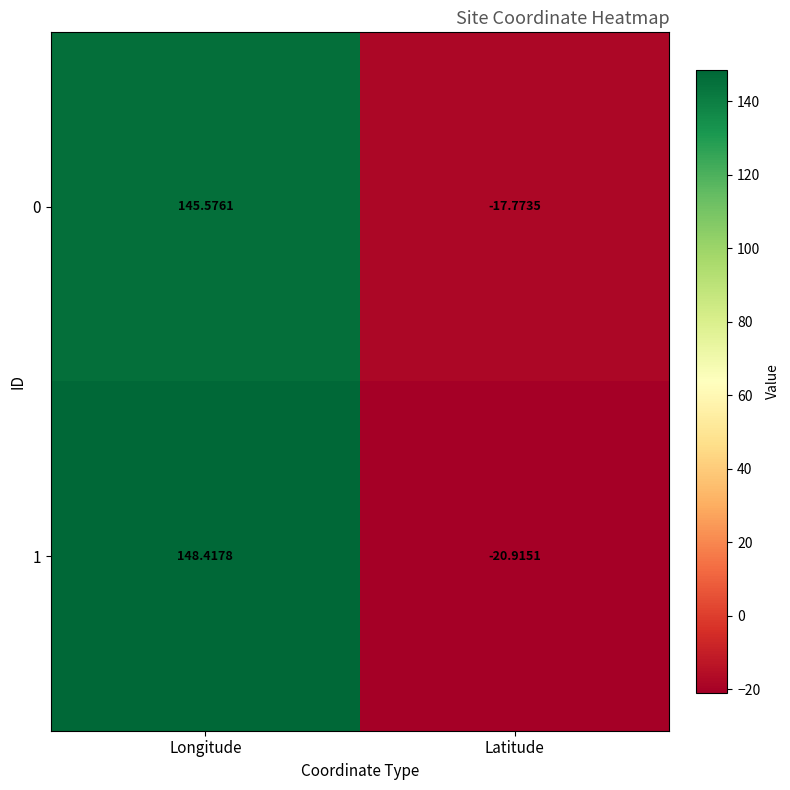

How many positive values does the 0 series have?

1